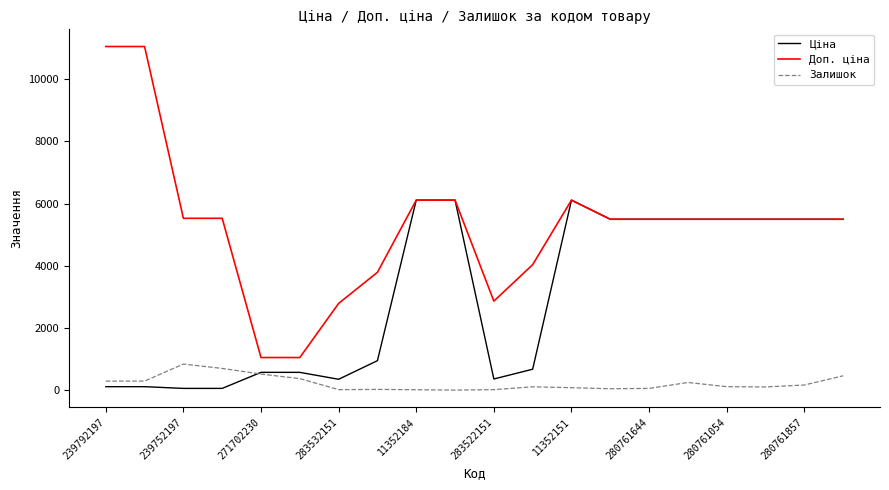

What is the sum of all Доп. ціна values?

105559.8